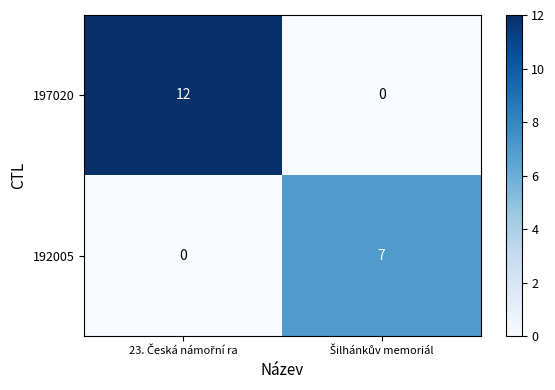

What is the maximum value shown in the chart?

12